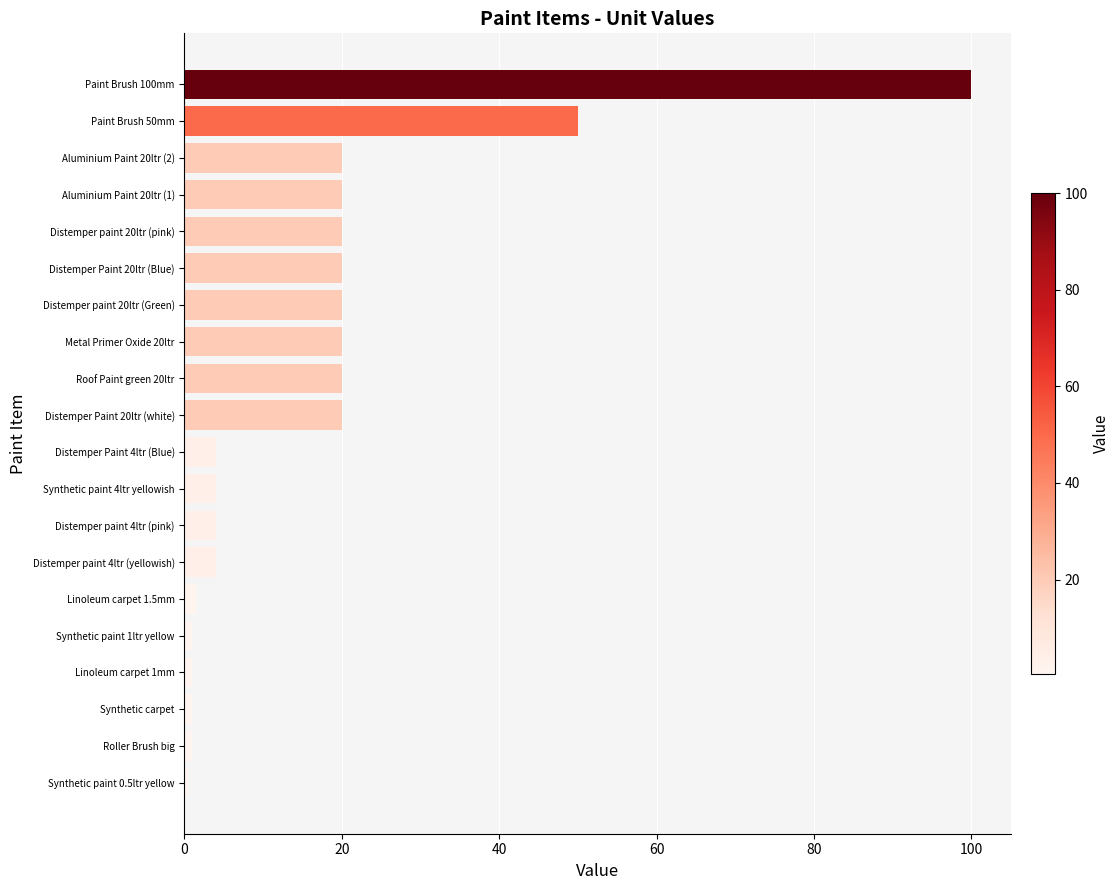

Between Distemper paint 20ltr (pink) and Synthetic paint 4ltr yellowish, which is larger?

Distemper paint 20ltr (pink)